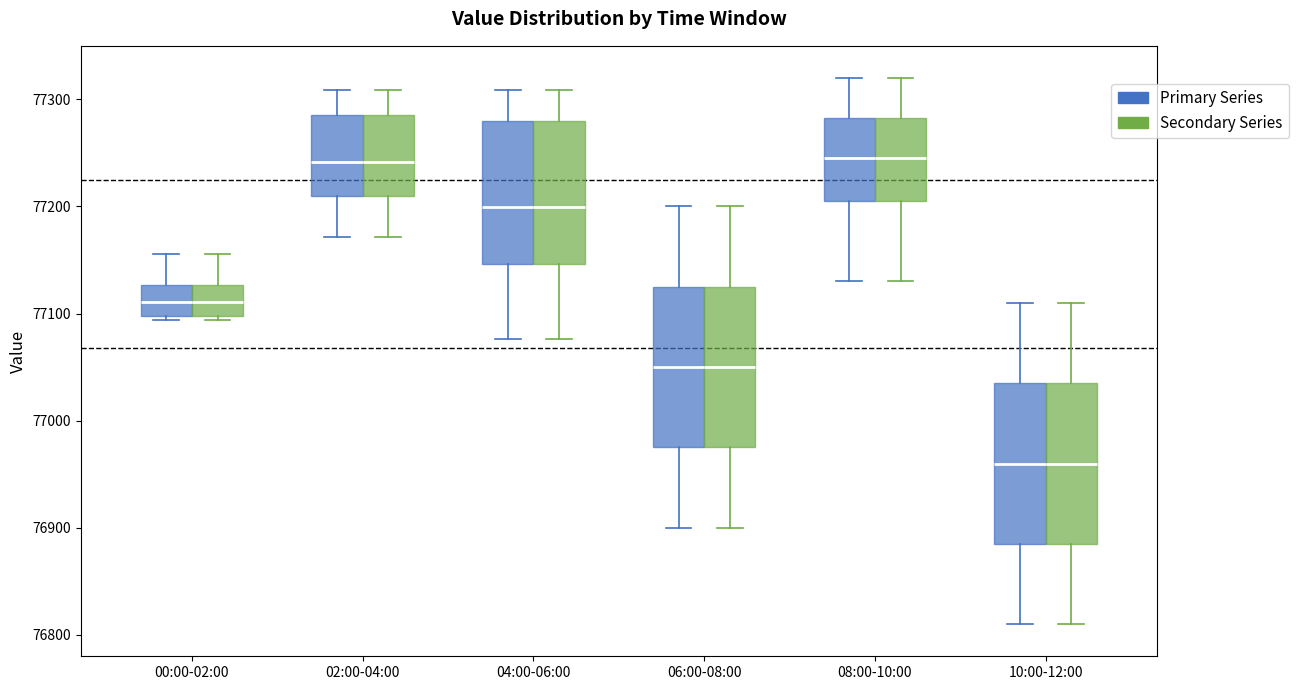

Where is the lower edge of the box for 02:00-04:00 (Primary Series) on the y-axis? The values are not printed on the chart, so give them approximately, as read against the axis.

77210